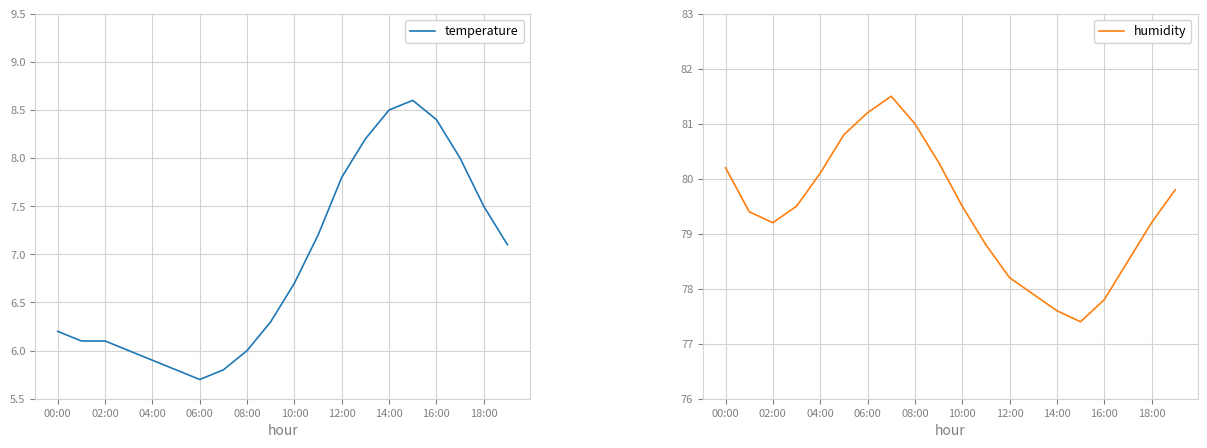

True or false: humidity and temperature intersect in this chart.

False